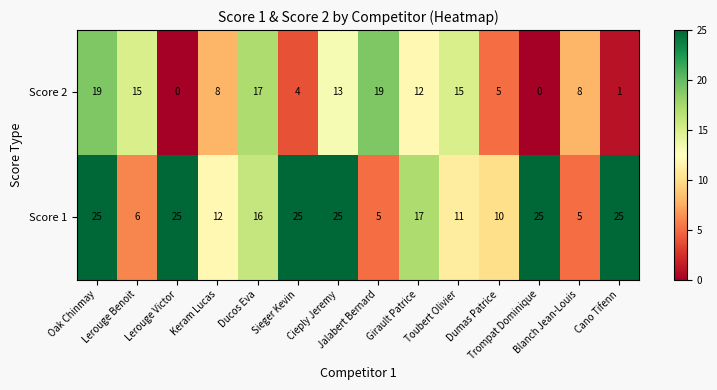

Count the number of data series in this chart.

2